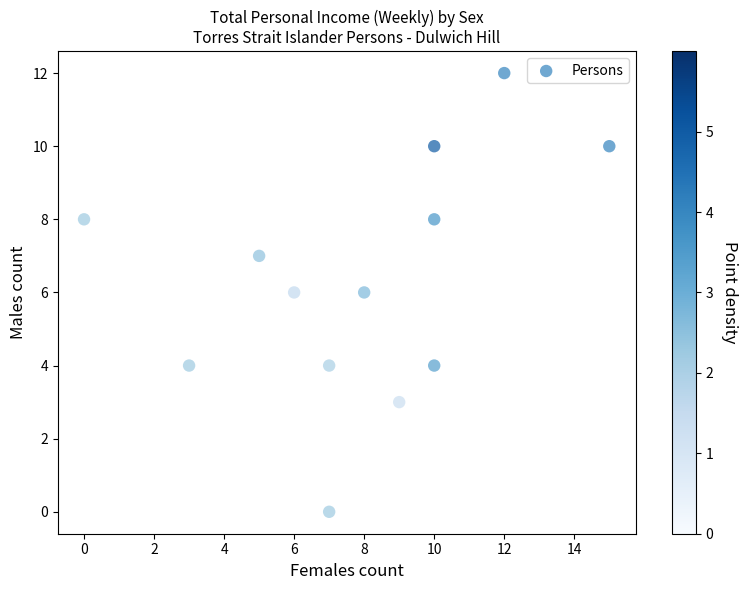

What is the range of Y values (max minus min)?

12